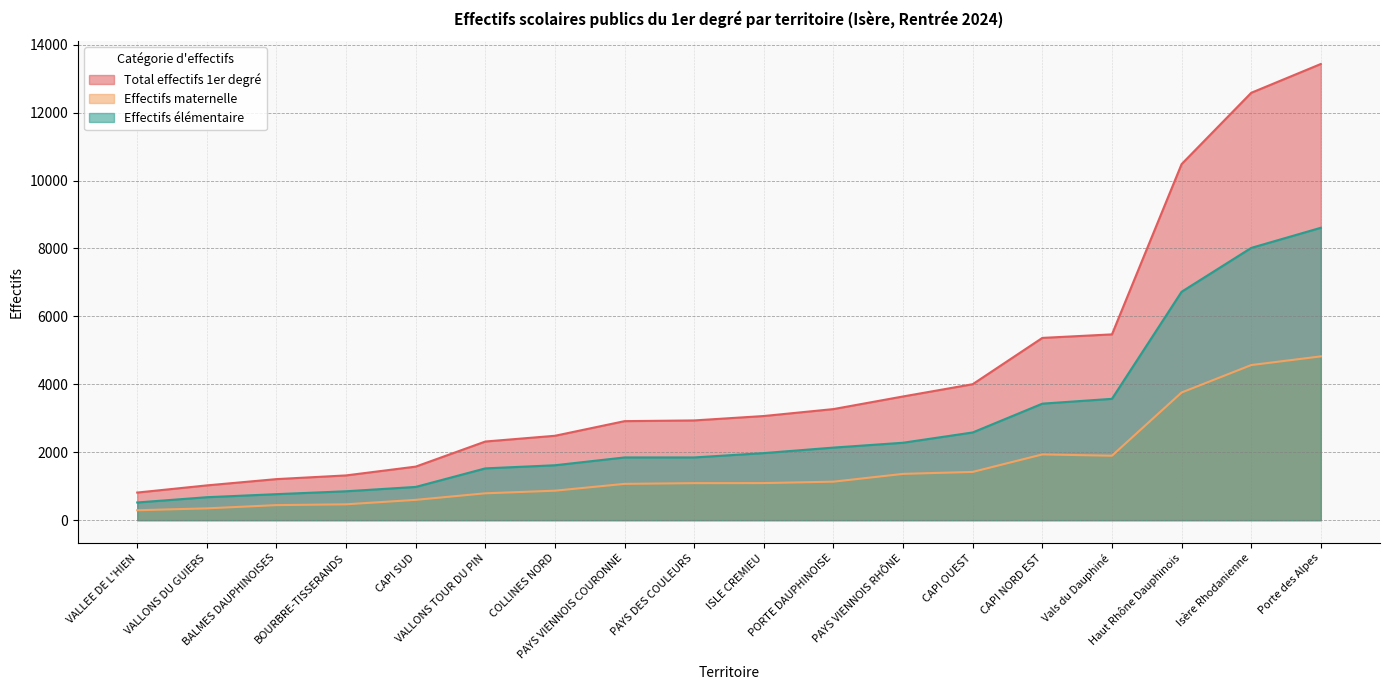

What is the minimum value for Total effectifs 1er degré?

813